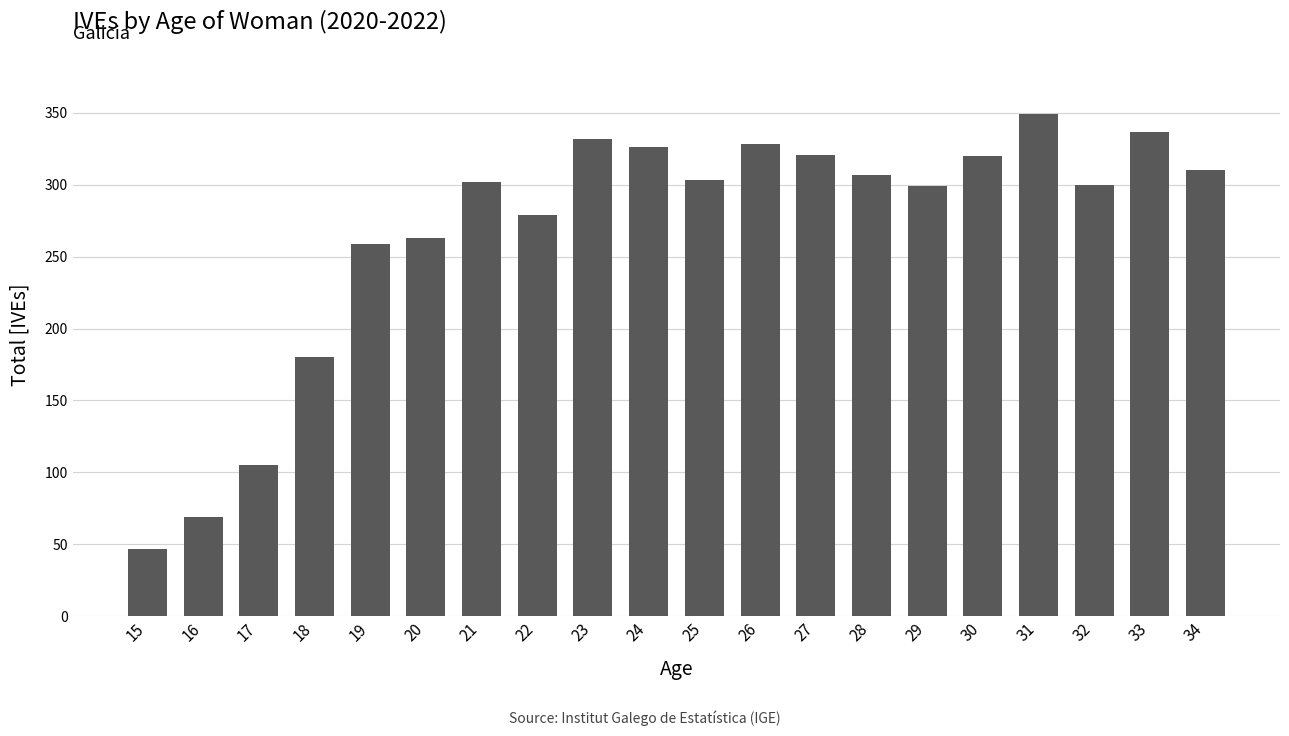

At which category does the chart reach its minimum across all series?

15